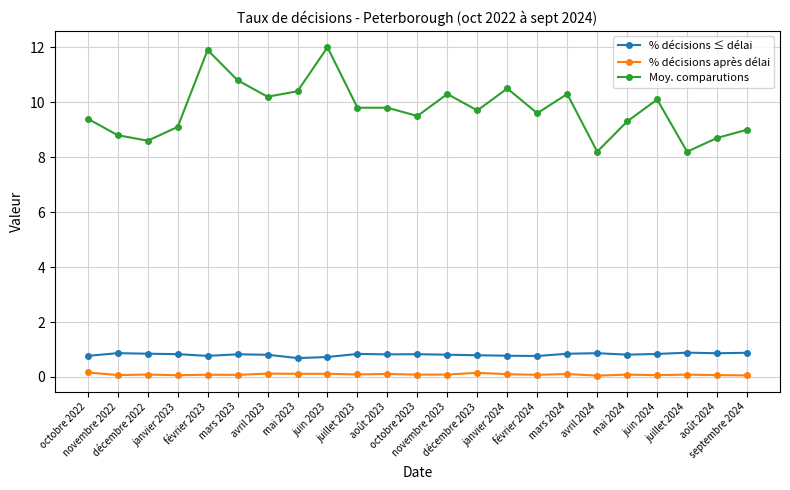

Which series has the largest range (max minus min)?

Moy. comparutions